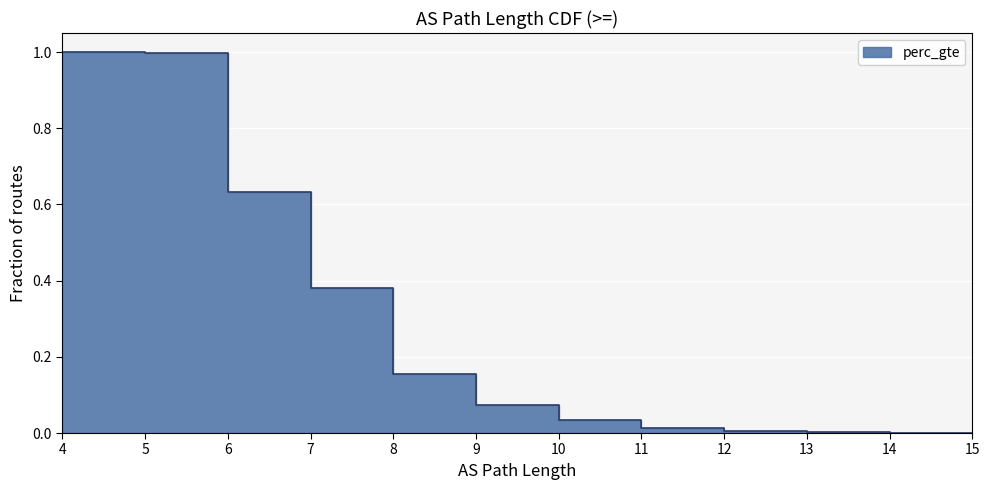

What is the difference between the maximum and minimum values?

1.0